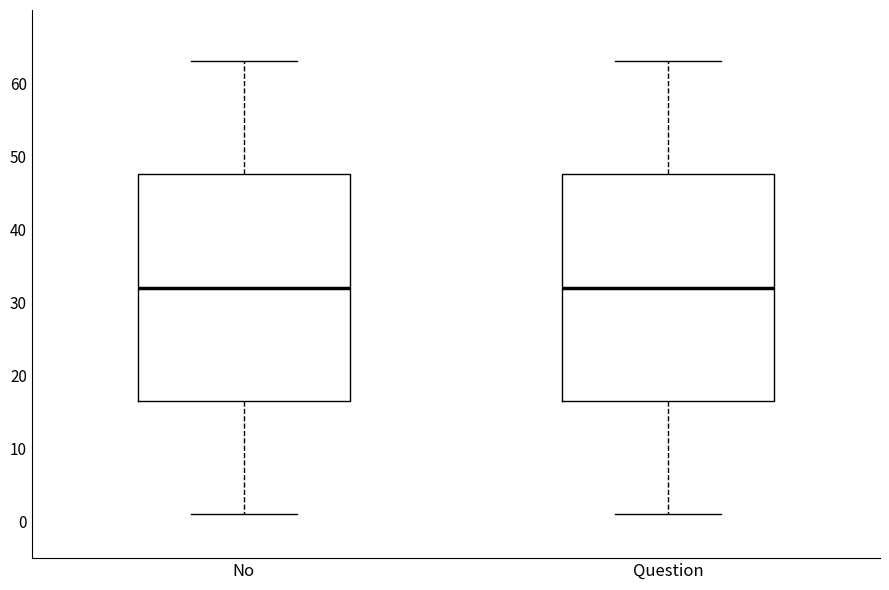

Reading left to right, read every box against the y-axis: the position of its median line, the range the box covers, and the ends of its whiskers. The values are not printed on the chart, so give them approximately, as read against the axis.

No: median 32, box 17 to 48, whiskers 1 to 63
Question: median 32, box 17 to 48, whiskers 1 to 63